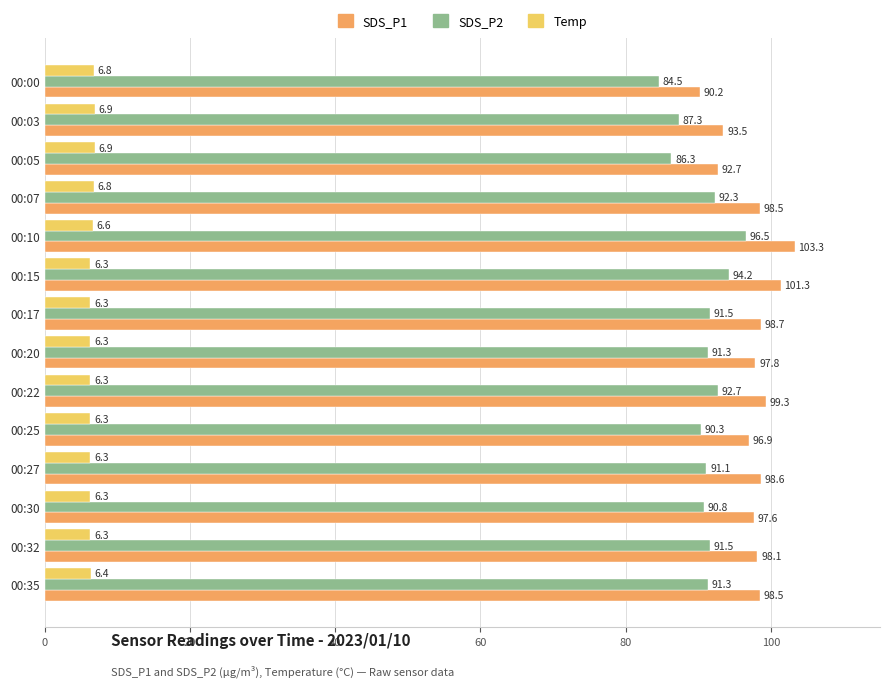

The value of SDS_P2 at 00:17 is 155.2. True or false?

False